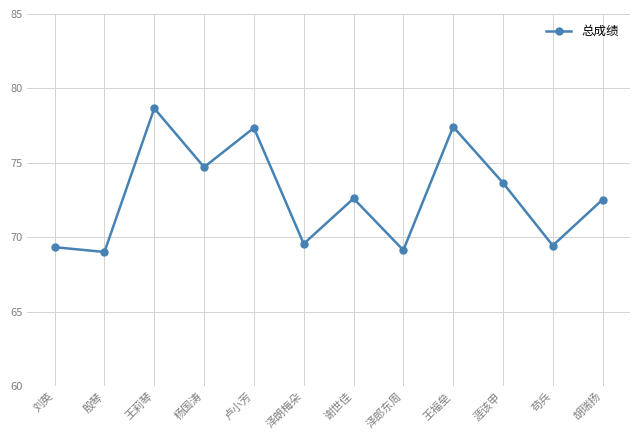

What is the sum of all values?

873.5